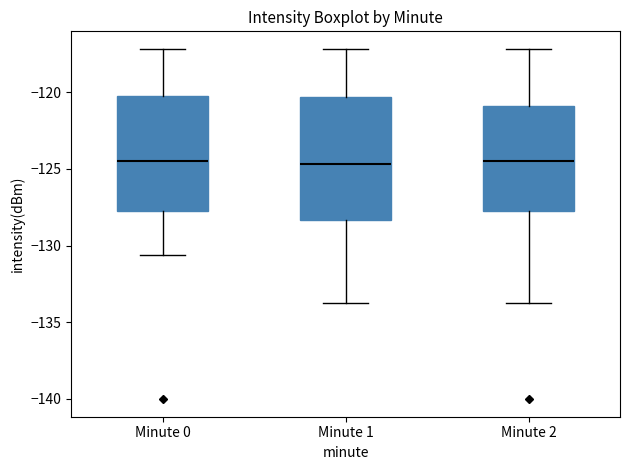

Reading left to right, read every box against the y-axis: the position of its median line, the range the box covers, and the ends of its whiskers. The values are not printed on the chart, so give them approximately, as read against the axis.

Minute 0: median -124.5, box -128.0 to -120.0, whiskers -130.5 to -117.0
Minute 1: median -124.5, box -128.5 to -120.5, whiskers -134.0 to -117.0
Minute 2: median -124.5, box -128.0 to -121.0, whiskers -134.0 to -117.0